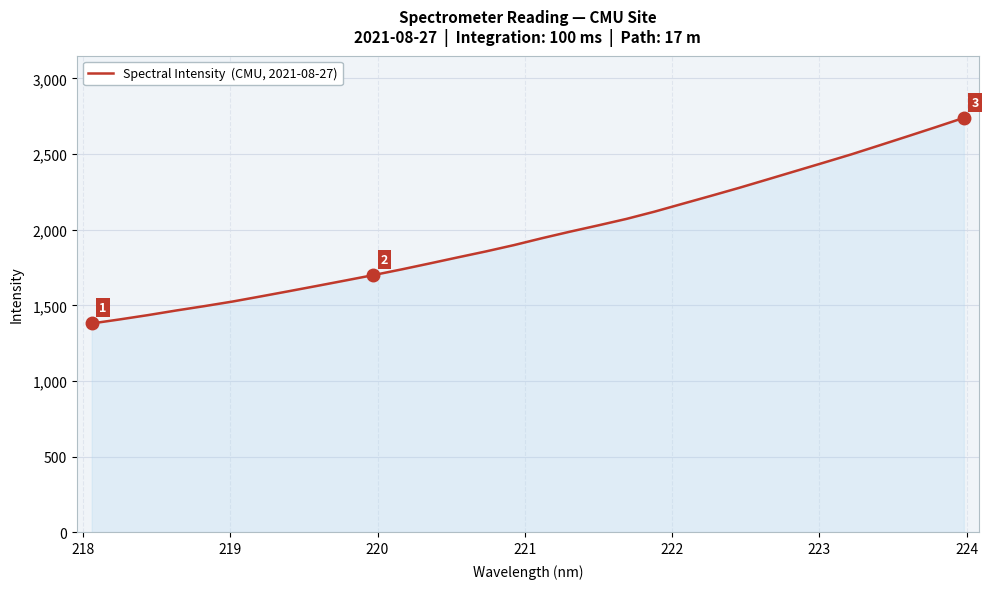

What is the difference between the maximum and minimum values?

1359.5